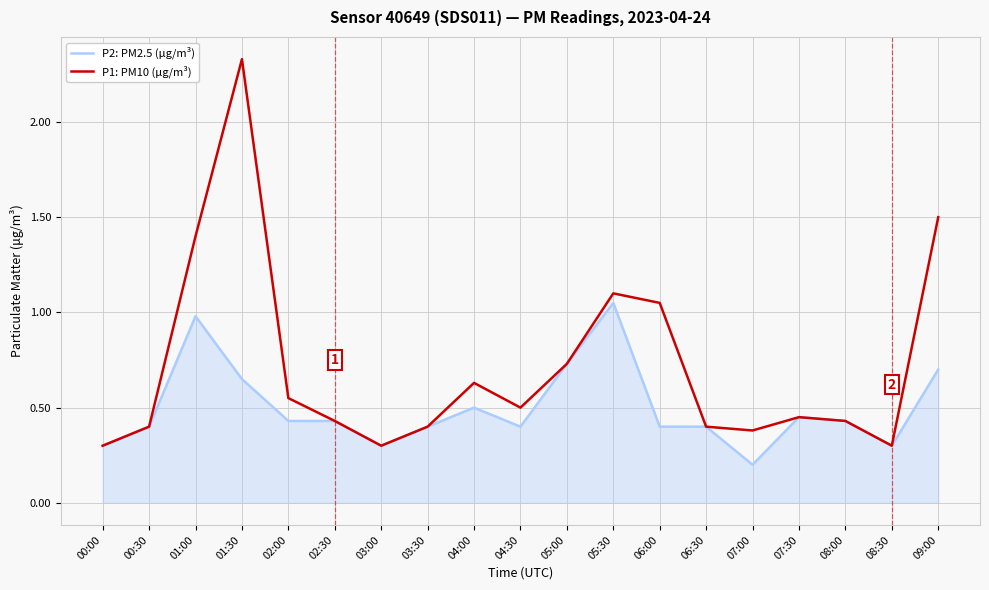

Which category has the lowest value across all series?

07:00